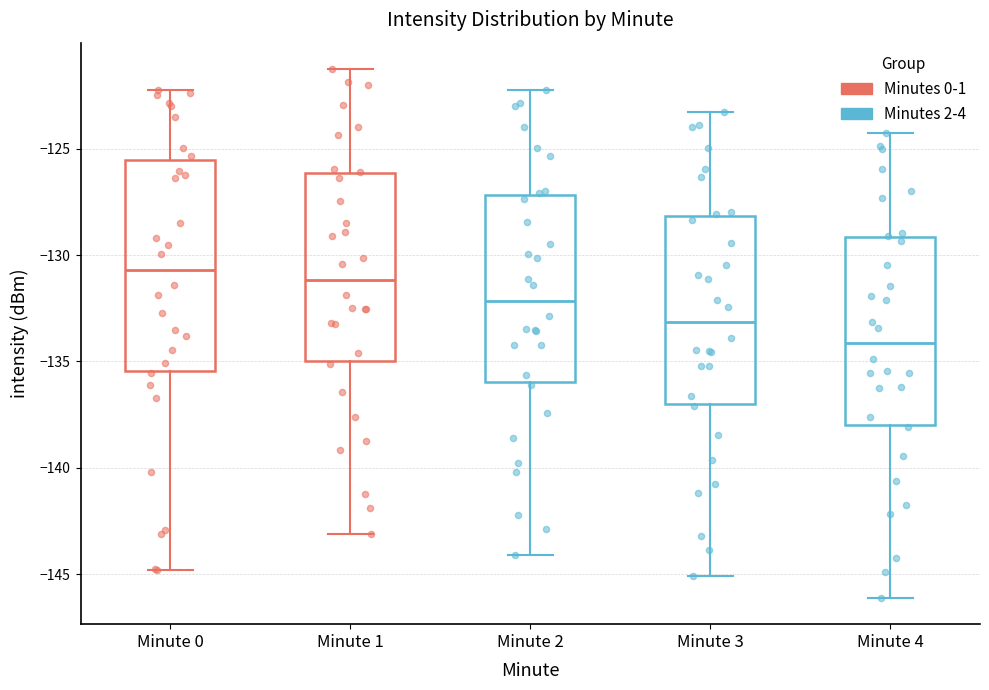

Which box is the tallest, from its lower edge to its upper edge?

Minute 0